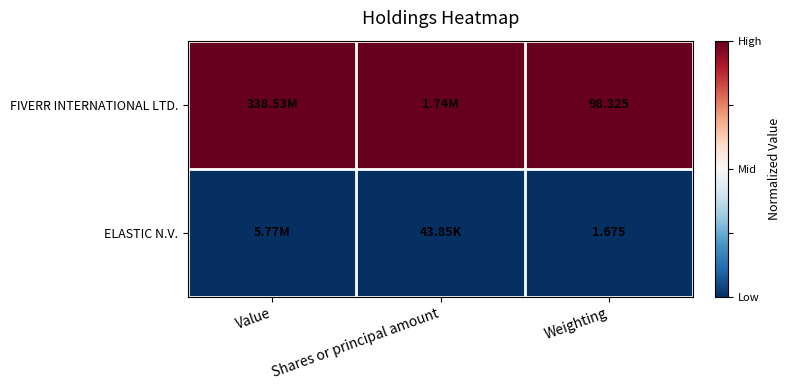

At which category is the sum across all series the highest?

Value